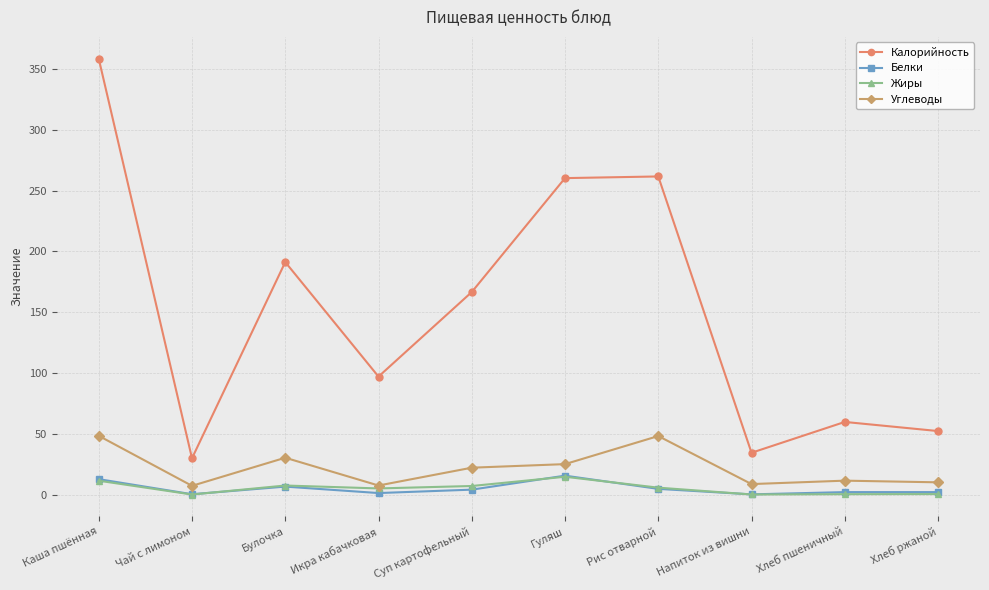

True or false: Углеводы has more than 1 points higher than both neighbors.

True